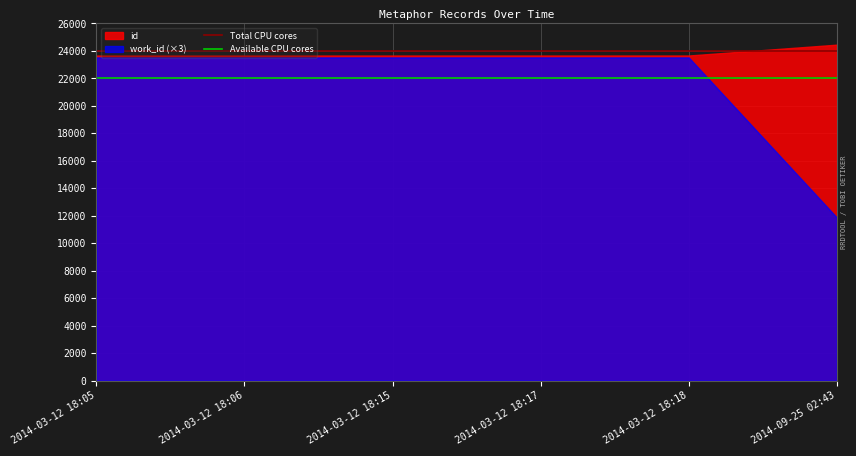

Does the chart display data point markers on the line(s)?

No